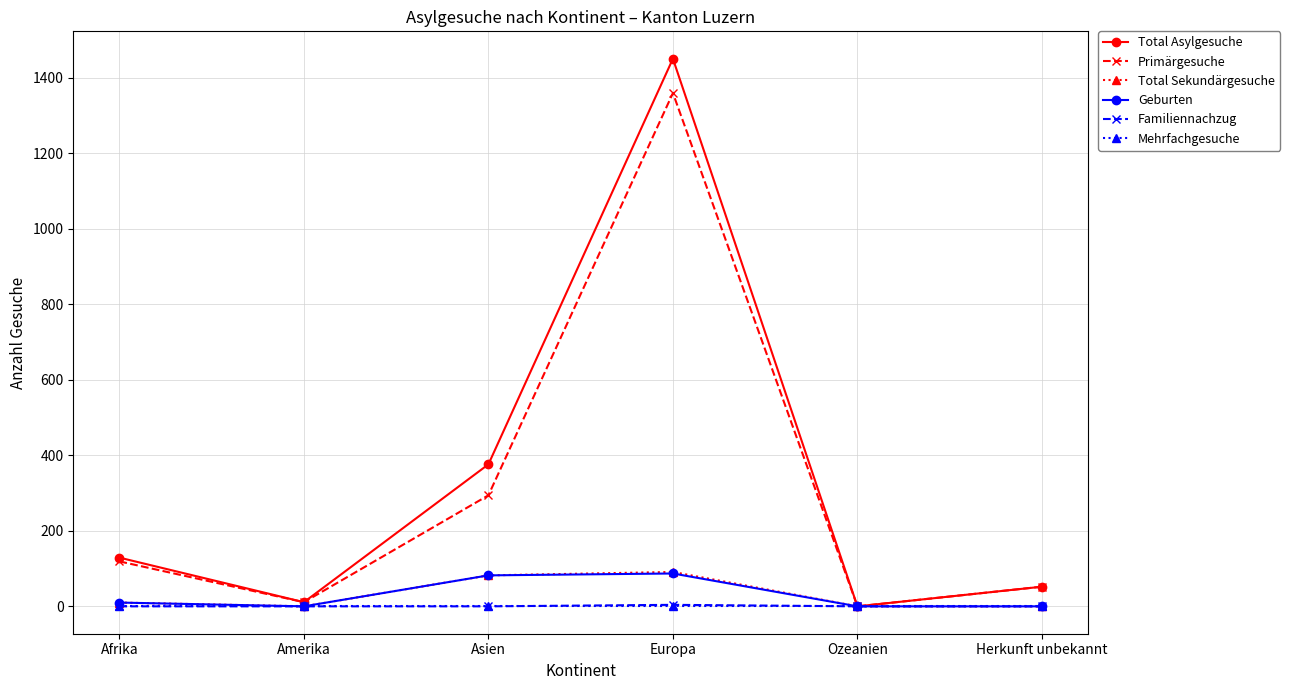

What is the difference between the highest and lowest values at Afrika?

129